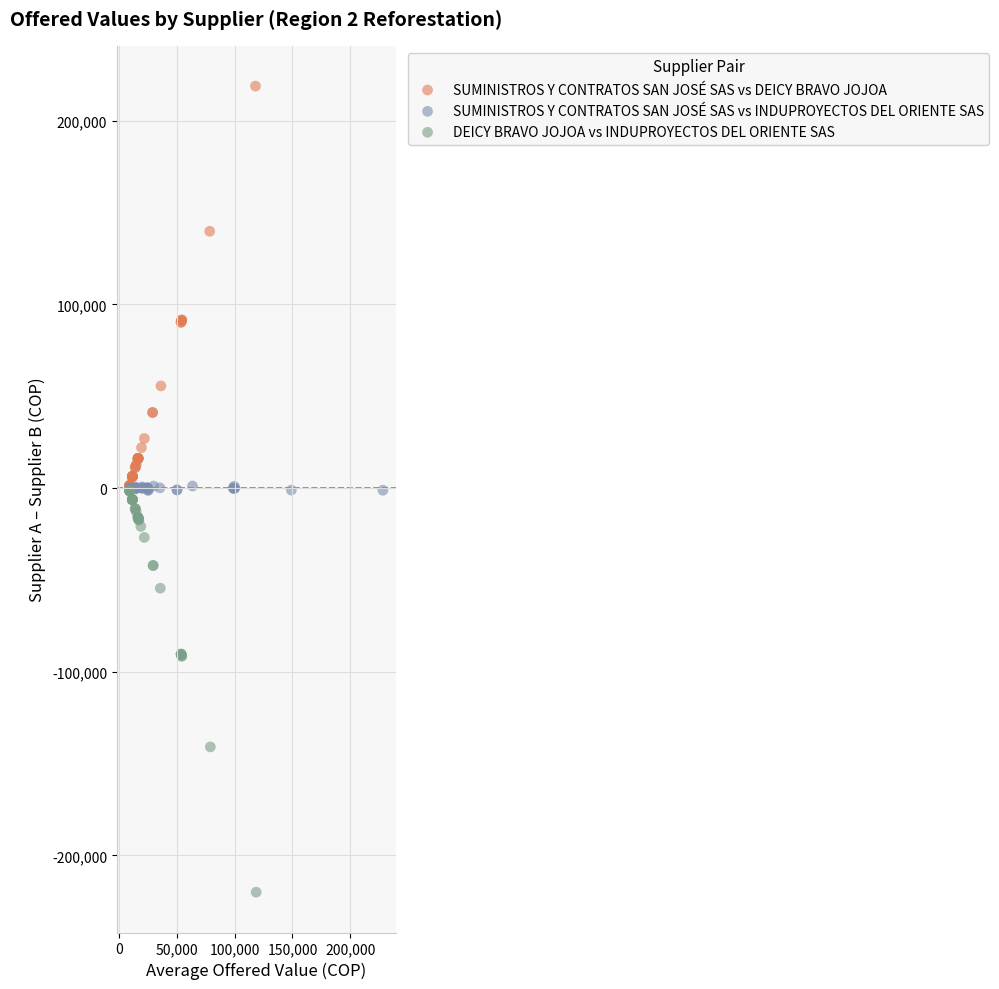

Which series reaches the maximum Y coordinate?

SUMINISTROS Y CONTRATOS SAN JOSÉ SAS vs DEICY BRAVO JOJOA